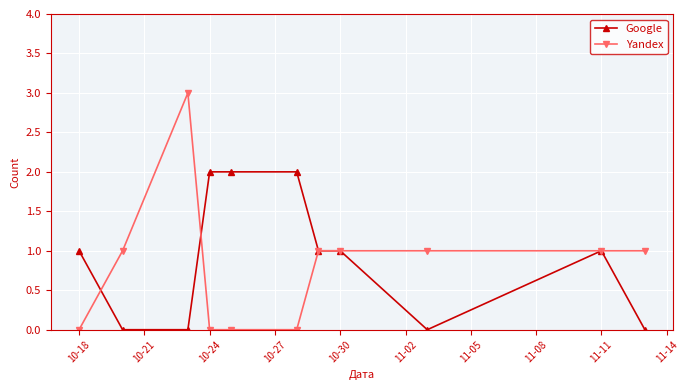

Which series has the largest range (max minus min)?

Yandex